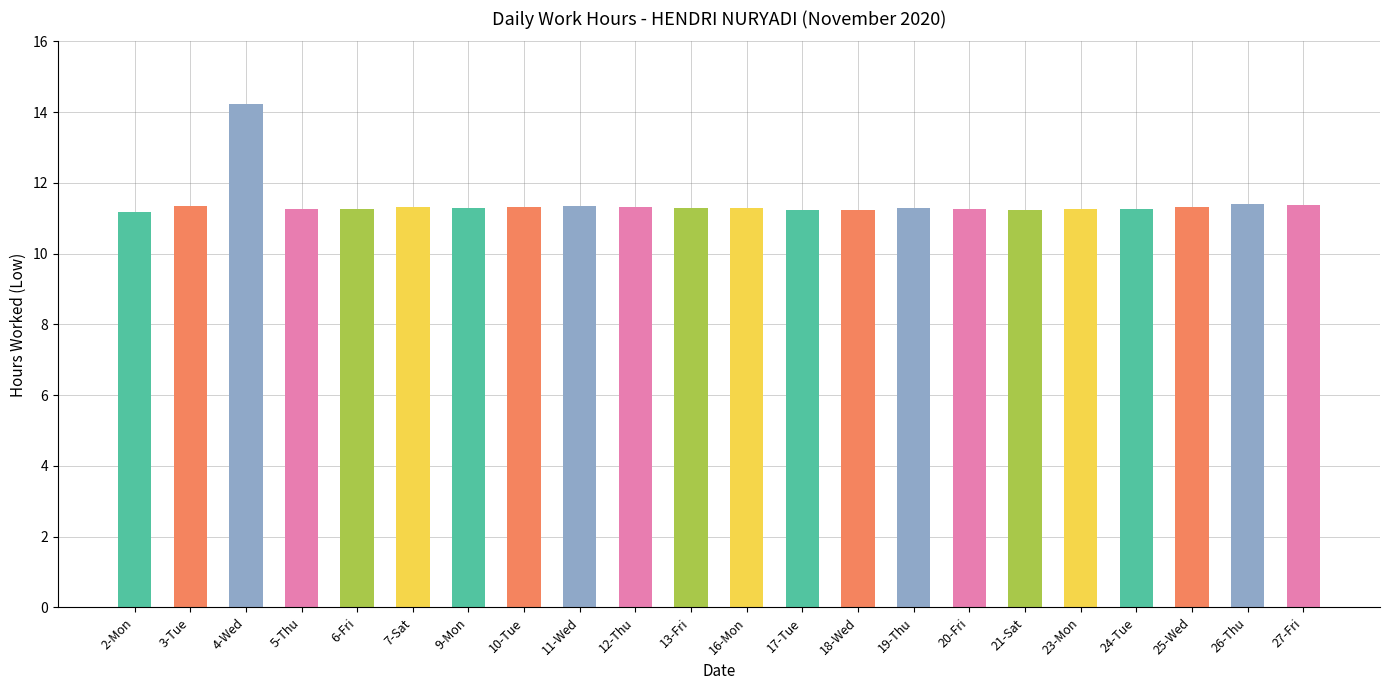

What is the smallest value displayed?

11.2